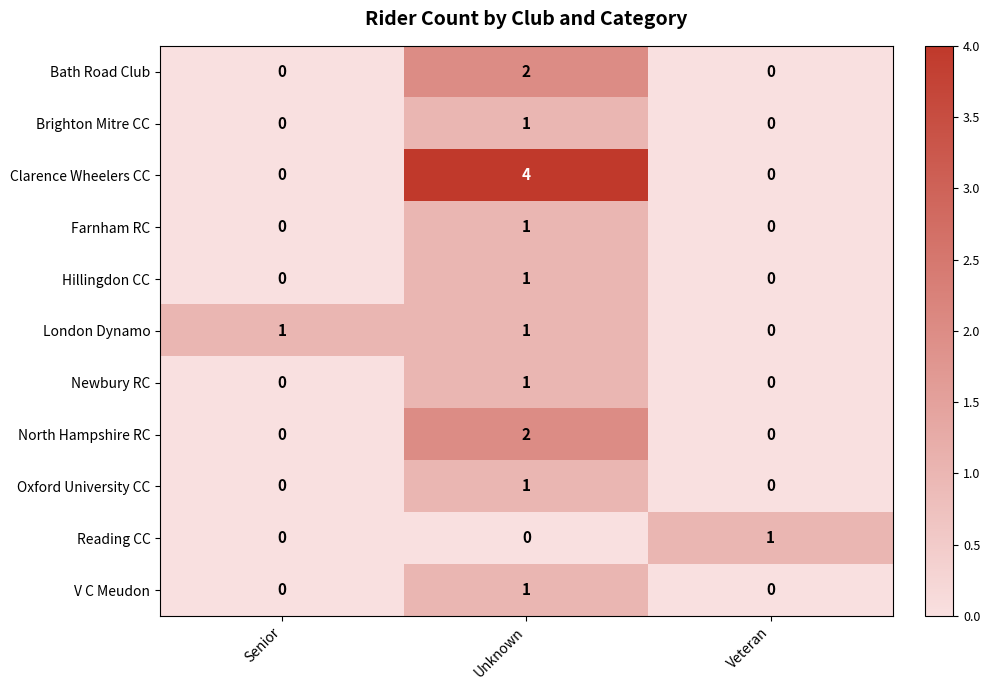

Count the Clarence Wheelers CC values in the range 0 to 4.

3